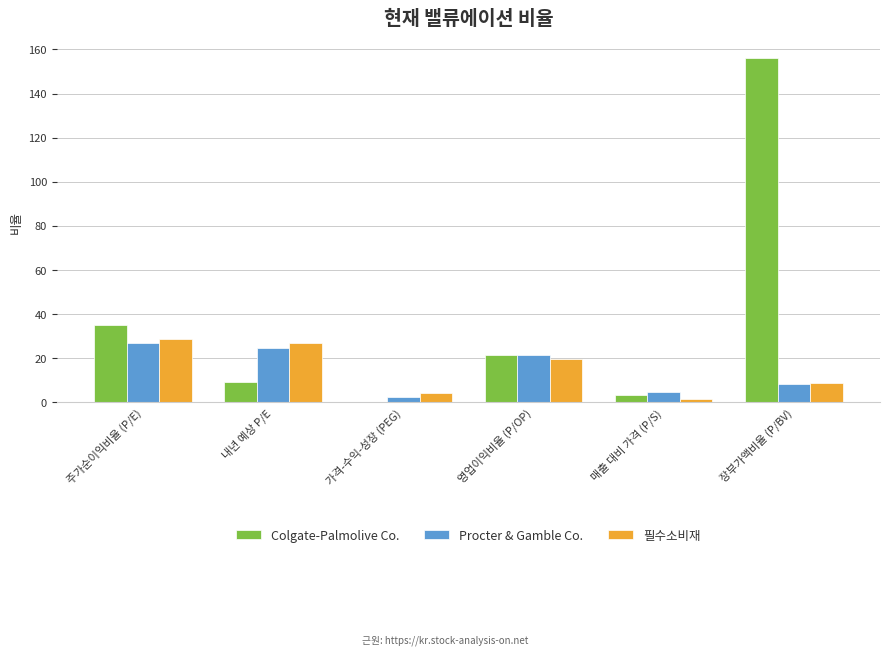

True or false: Procter & Gamble Co. has a value of 13.0 at 내년 예상 P/E.

False